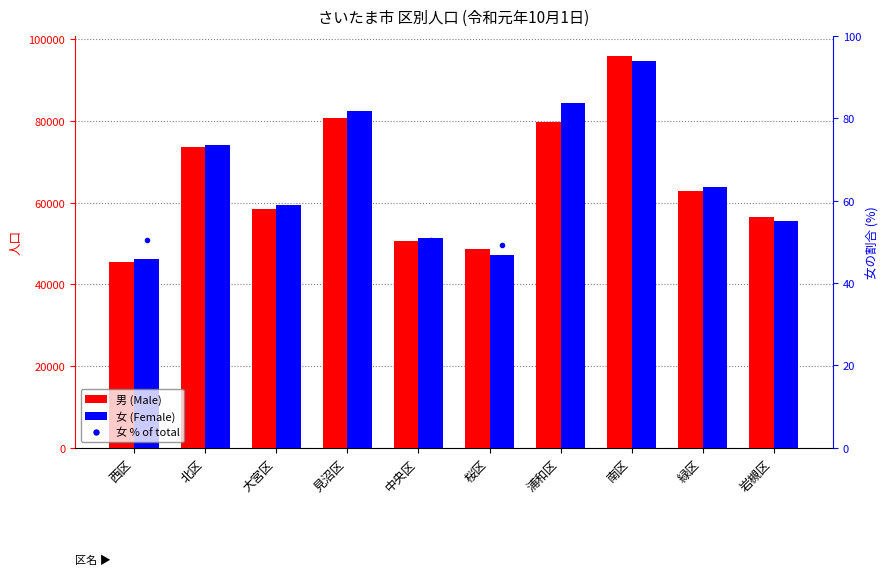

What is the difference between the 男 (Male) values at 緑区 and 大宮区?

4279.0